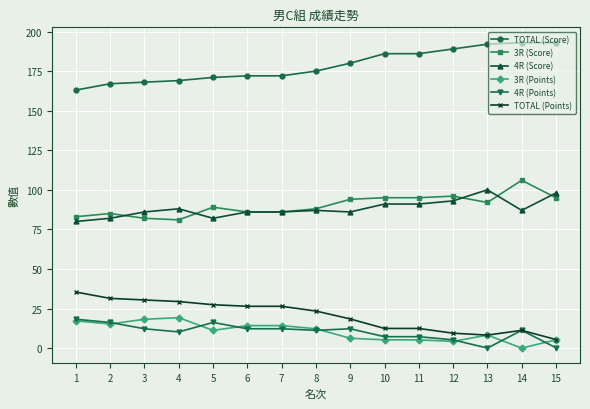

True or false: 4R (Points) and TOTAL (Score) cross at least once.

False